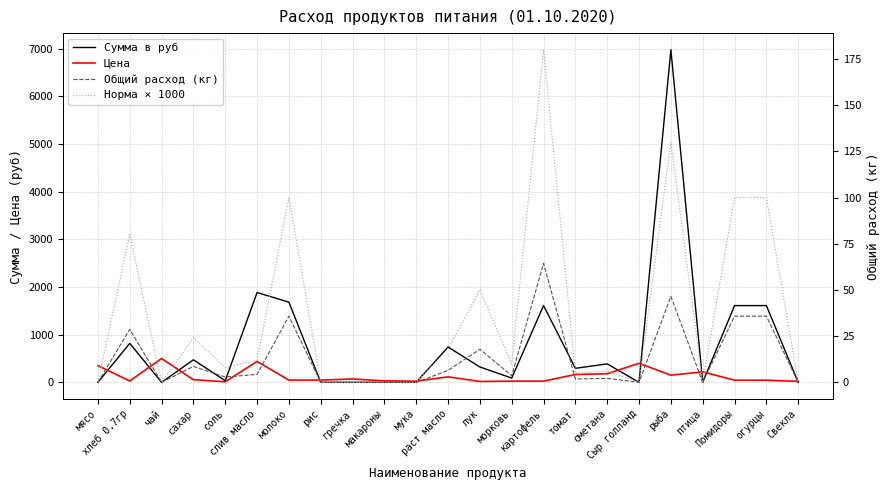

What is the label of the 4th point from the left?

сахар